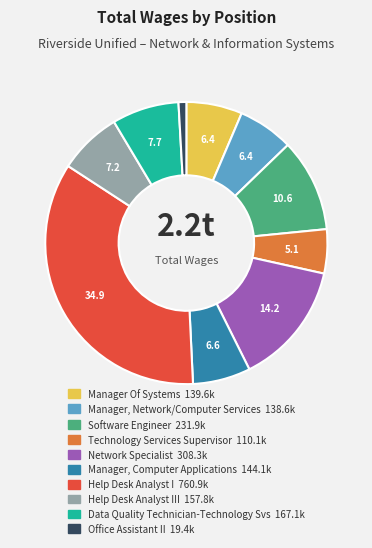

Is there a majority slice in this chart?

No